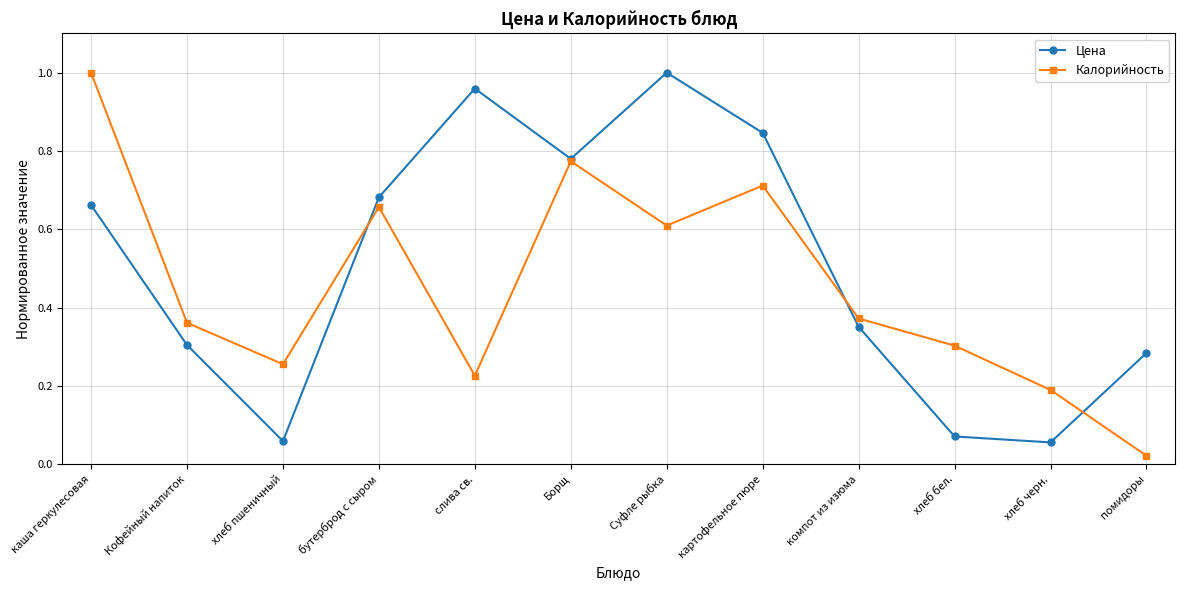

At which label does Цена reach its peak?

Суфле рыбка